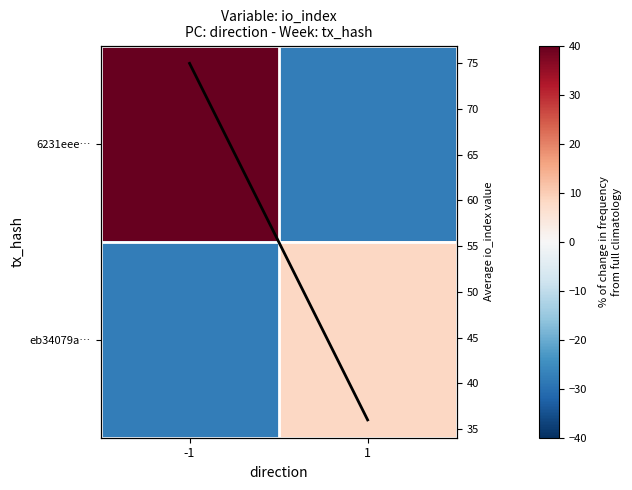

At which category is the sum across all series the highest?

-1